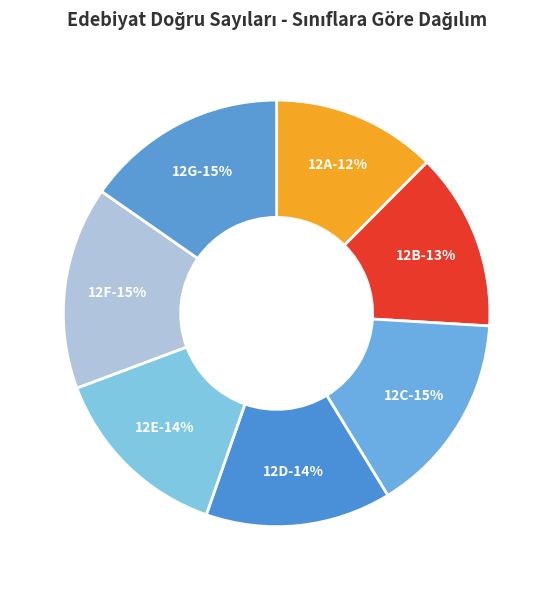

Count the number of slices in the pie.

7